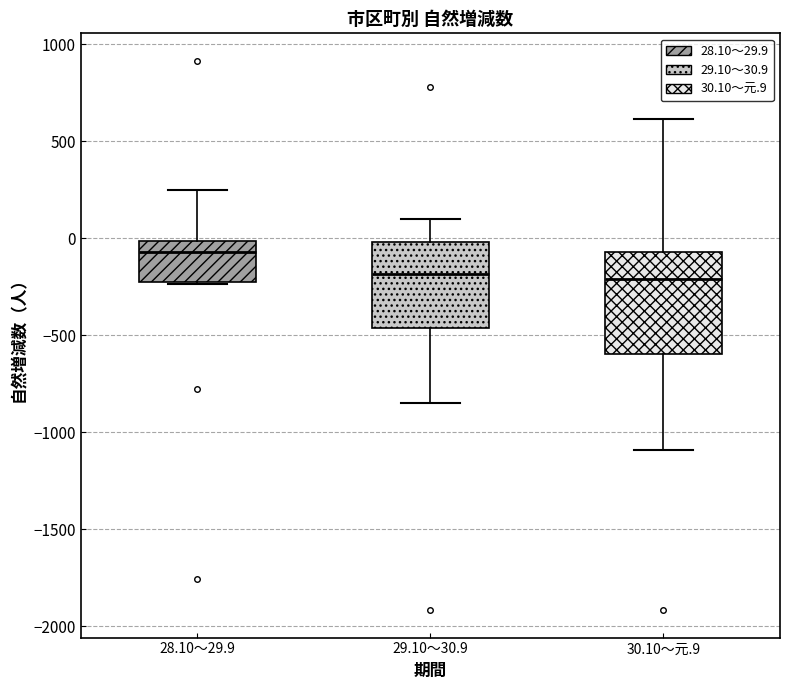

Reading left to right, read every box against the y-axis: the position of its median line, the range the box covers, and the ends of its whiskers. The values are not printed on the chart, so give them approximately, as read against the axis.

28.10～29.9: median -50, box -200 to 0, whiskers -250 to 250
29.10～30.9: median -200, box -450 to 0, whiskers -850 to 100
30.10～元.9: median -200, box -600 to -50, whiskers -1100 to 600